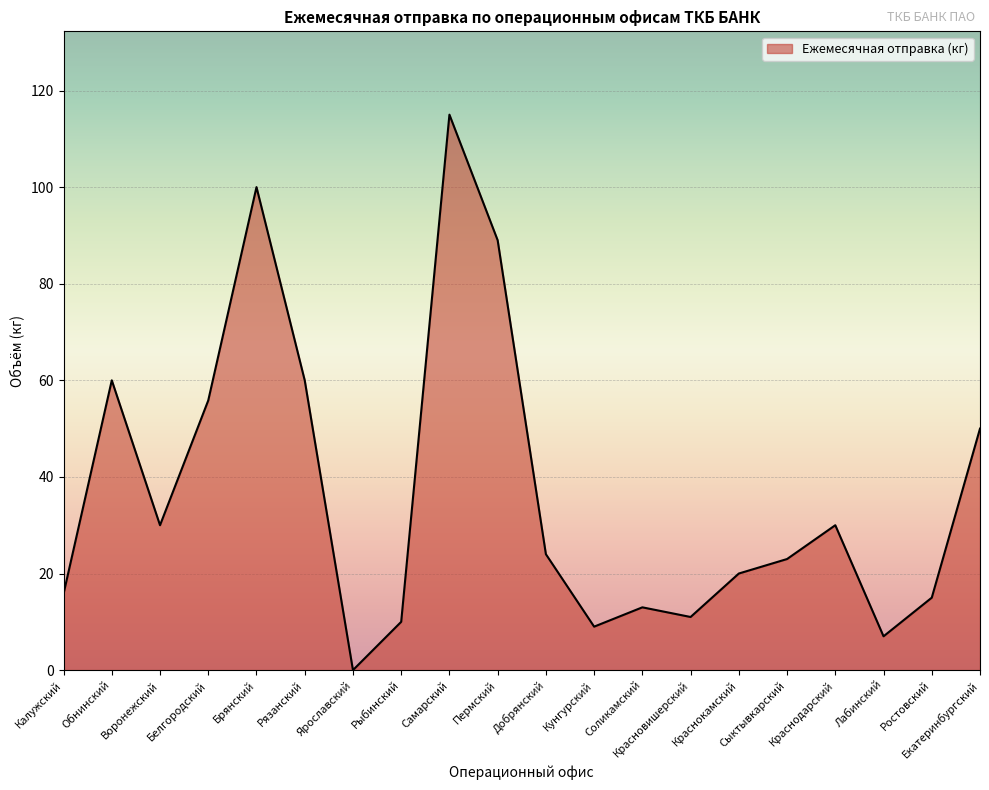

What position from the right is Лабинский?

3